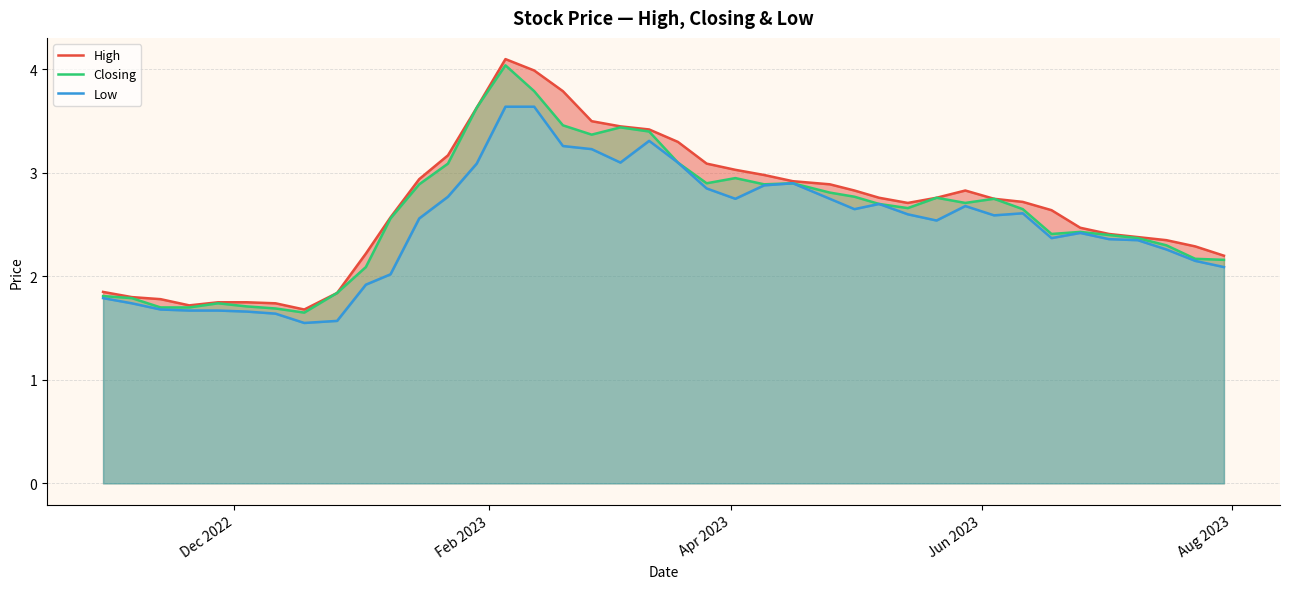

The value of High at 14 is 2.3. True or false?

False